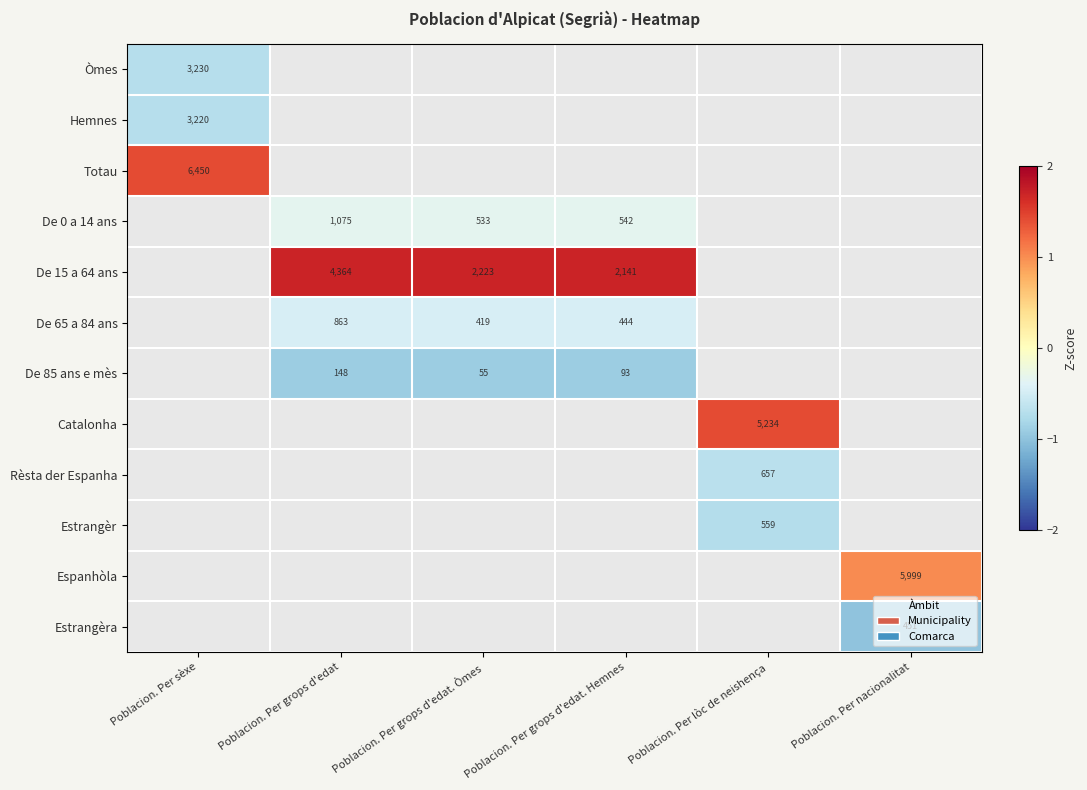

How many distinct data groups are displayed?

12